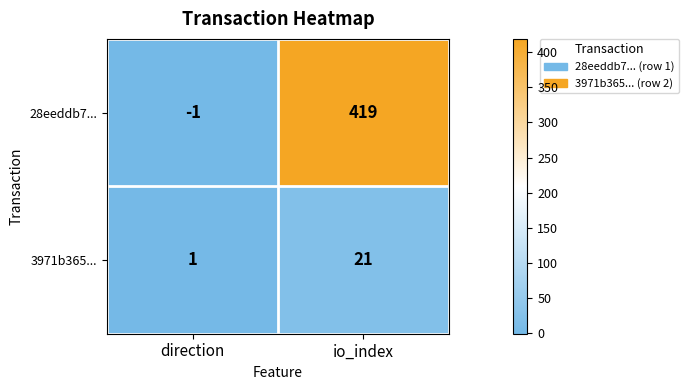

Reading left to right, list all the values displayed in this chart.

28eeddb7...: direction=-1	io_index=419
3971b365...: direction=1	io_index=21